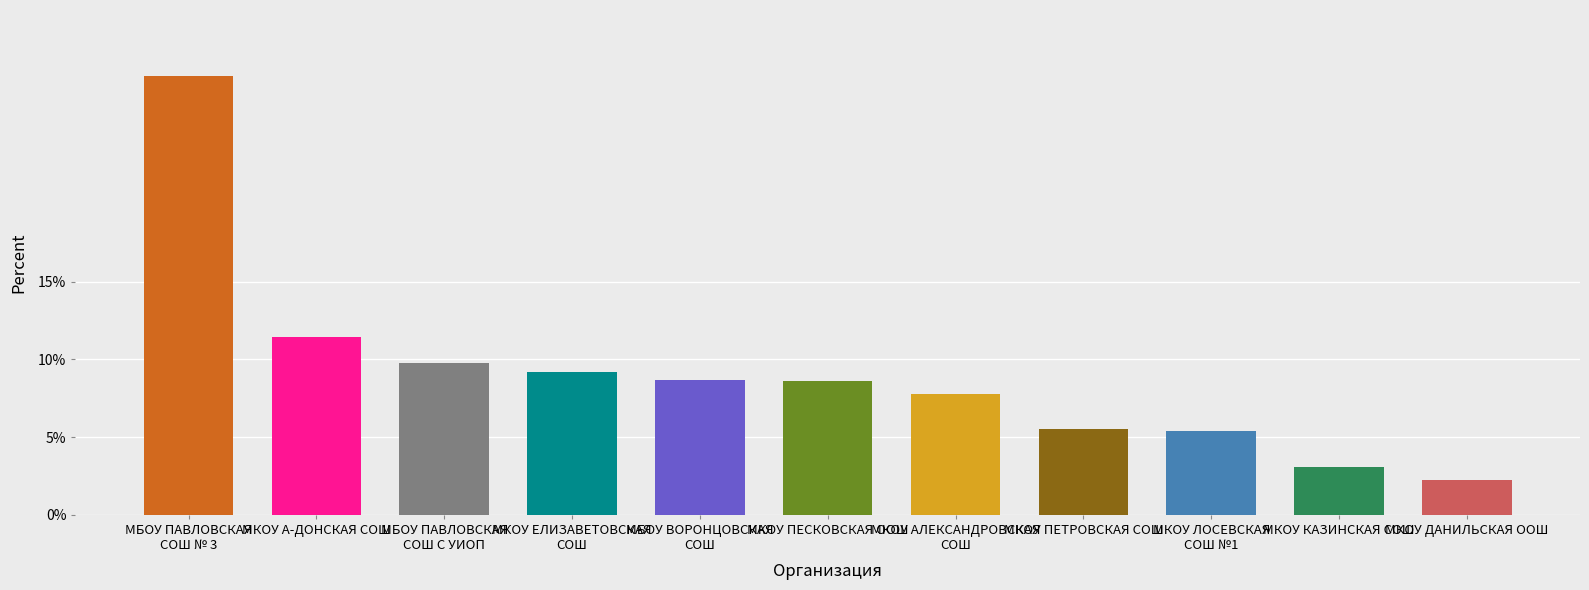

The value at МКОУ АЛЕКСАНДРОВСКАЯ
СОШ is 7.8. True or false?

True